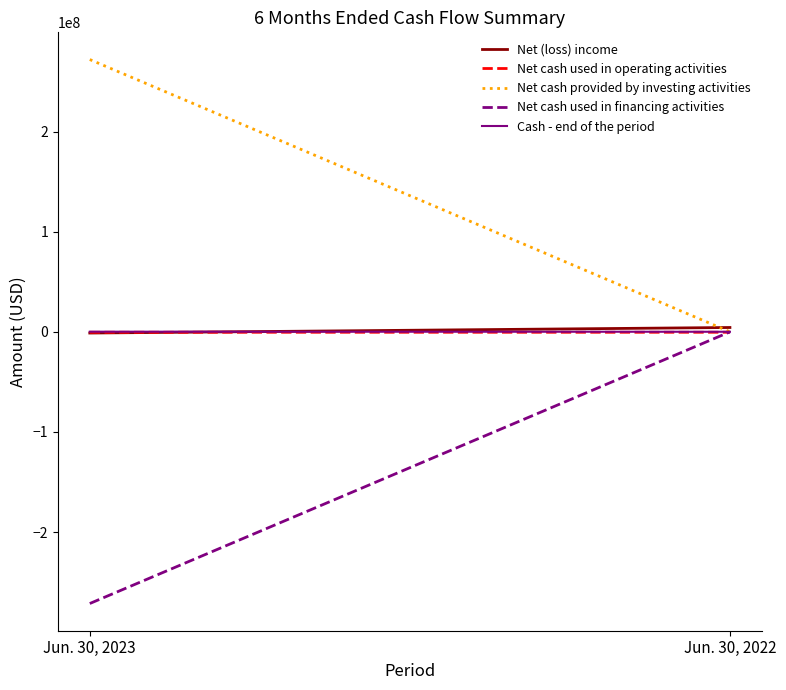

What is the average value of the Net cash provided by investing activities series?

135969578